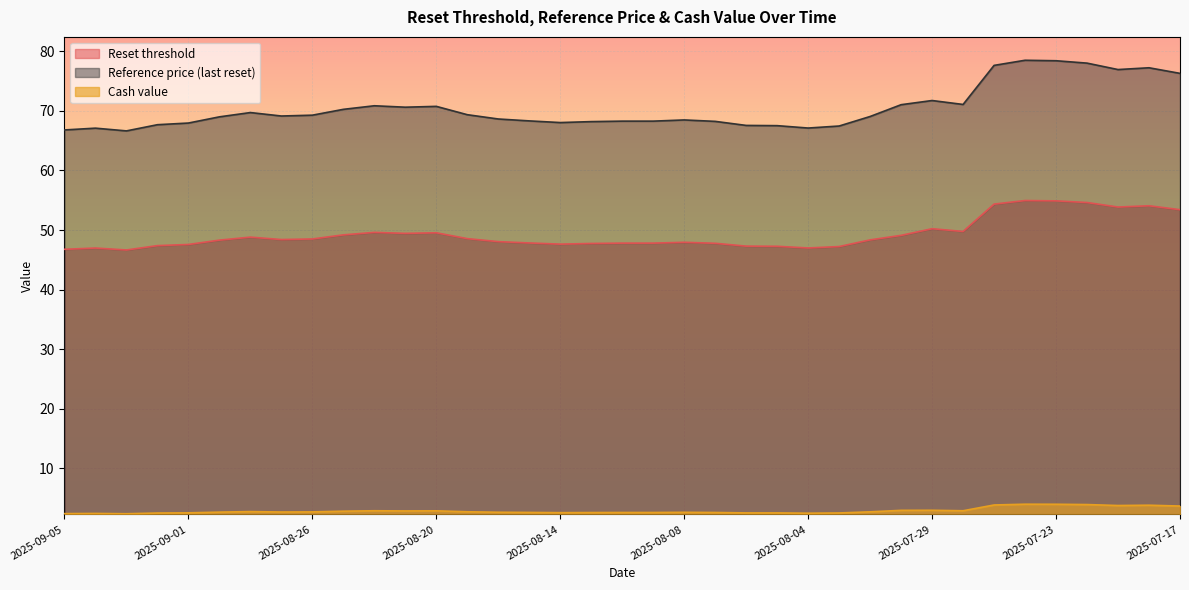

Which series has the largest range (max minus min)?

Reference price (last reset)